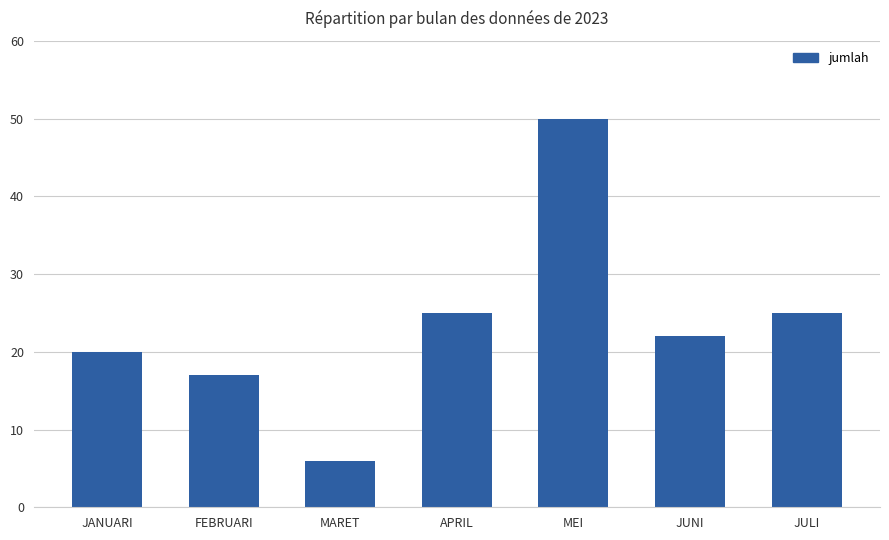

Read the value at FEBRUARI, to the nearest 5.

15